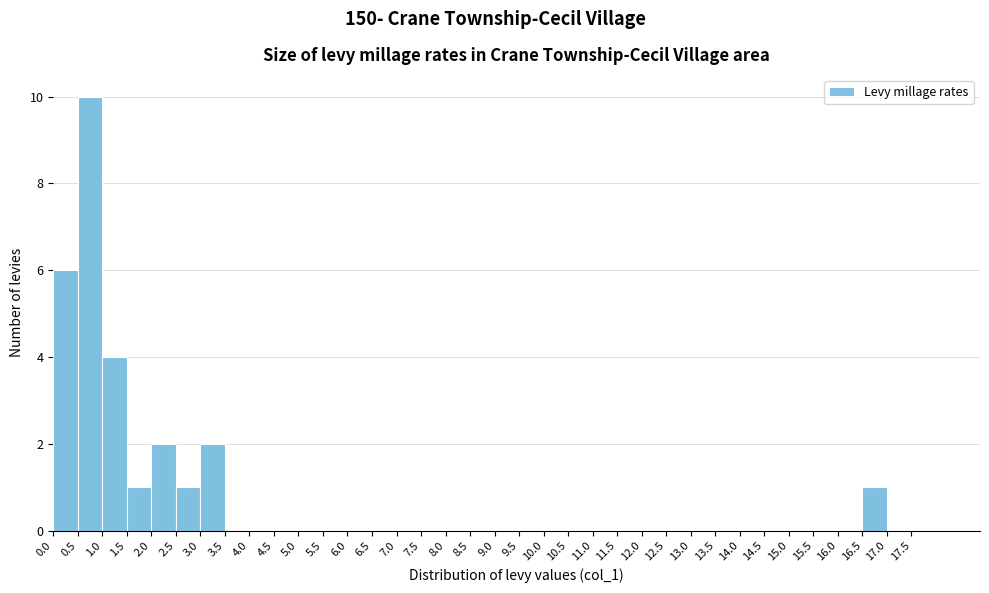

Which range on the x-axis has the tallest bar?

0.5 to 1.0